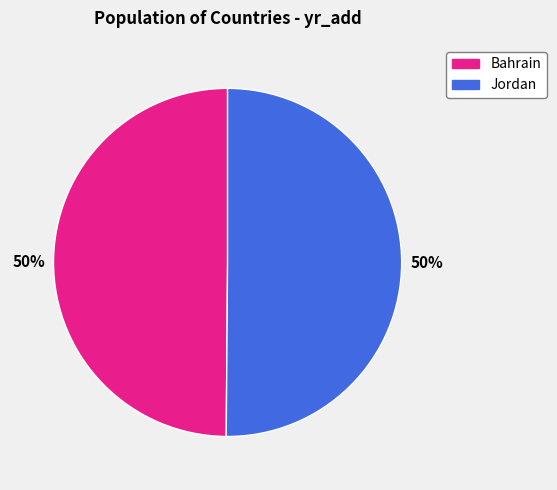

To the nearest percent, what is the average slice percentage?

50%